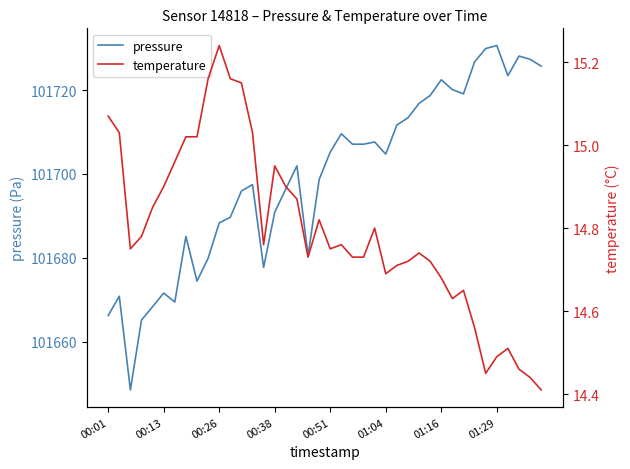

What is the total value across all series at 17?

101716.8